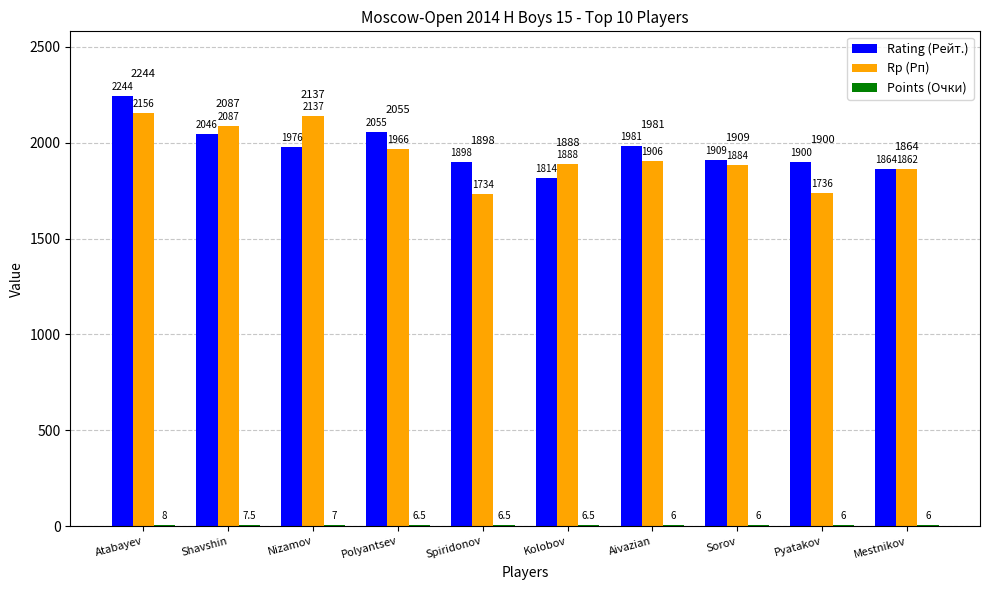

What is the spread (max minus min) of values at Polyantsev?

2048.5